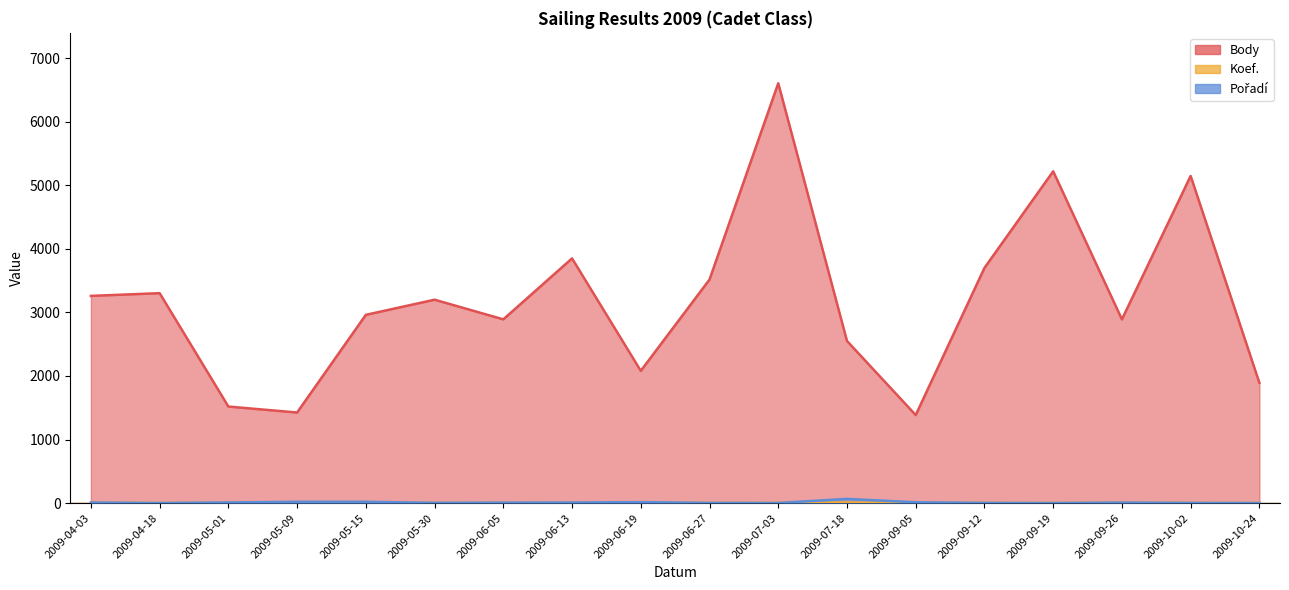

How many values in the Koef. series are below 4?

3